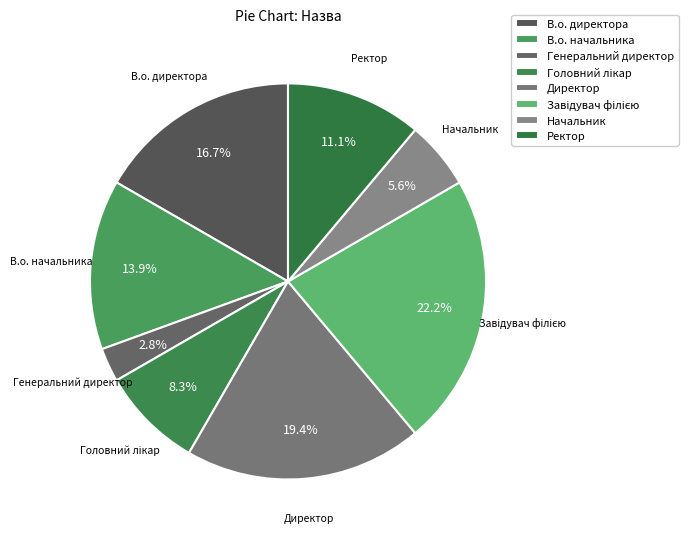

What percentage is NOT represented by В.о. директора?

83.3%